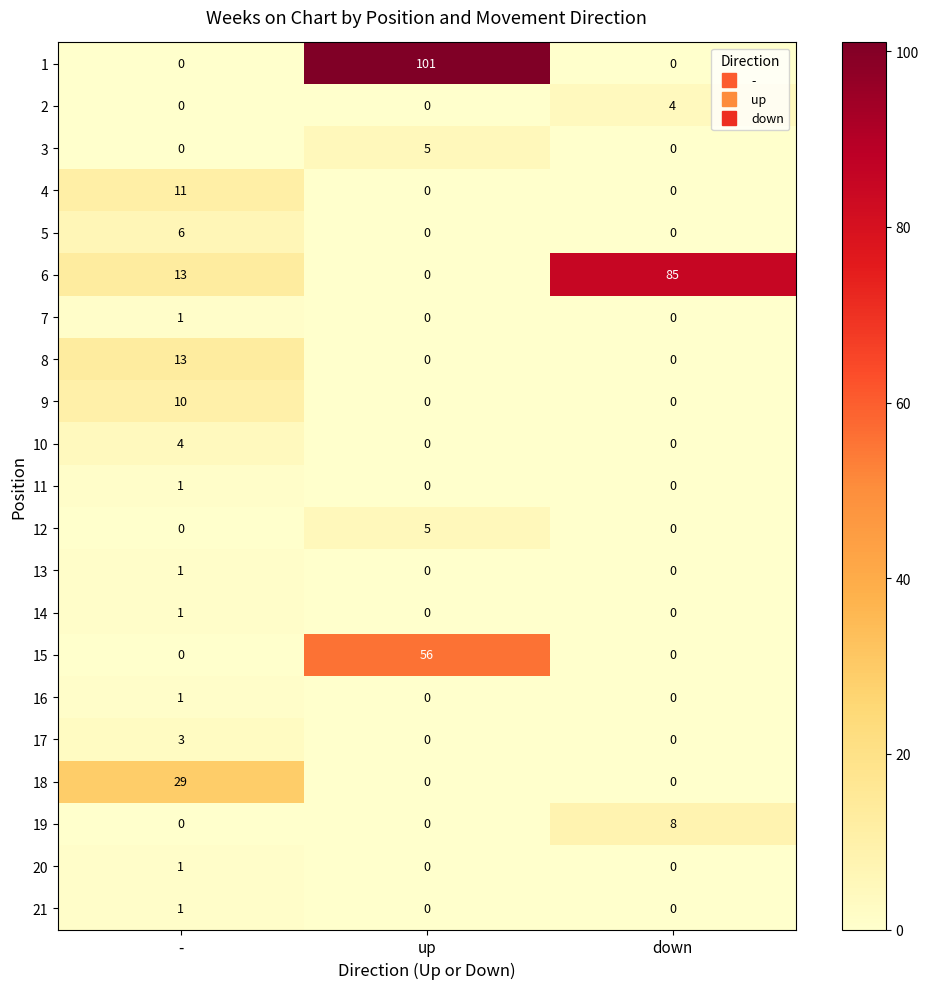

What is the difference between the highest and lowest values at up?

101